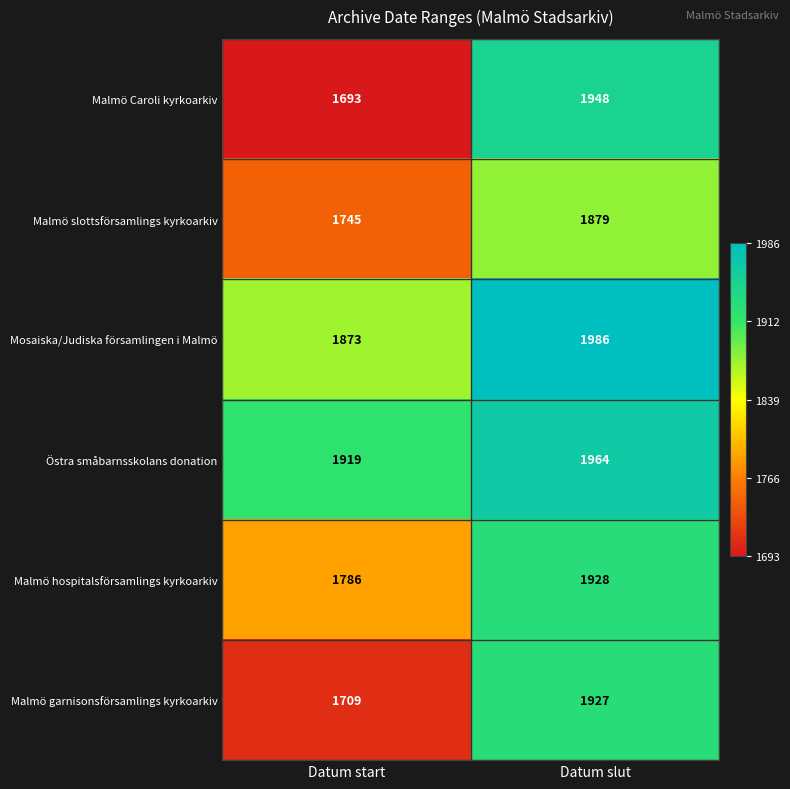

Rank the series by their maximum value, from lowest to highest.

Malmö slottsförsamlings kyrkoarkiv, Malmö garnisonsförsamlings kyrkoarkiv, Malmö hospitalsförsamlings kyrkoarkiv, Malmö Caroli kyrkoarkiv, Östra småbarnsskolans donation, Mosaiska/Judiska församlingen i Malmö